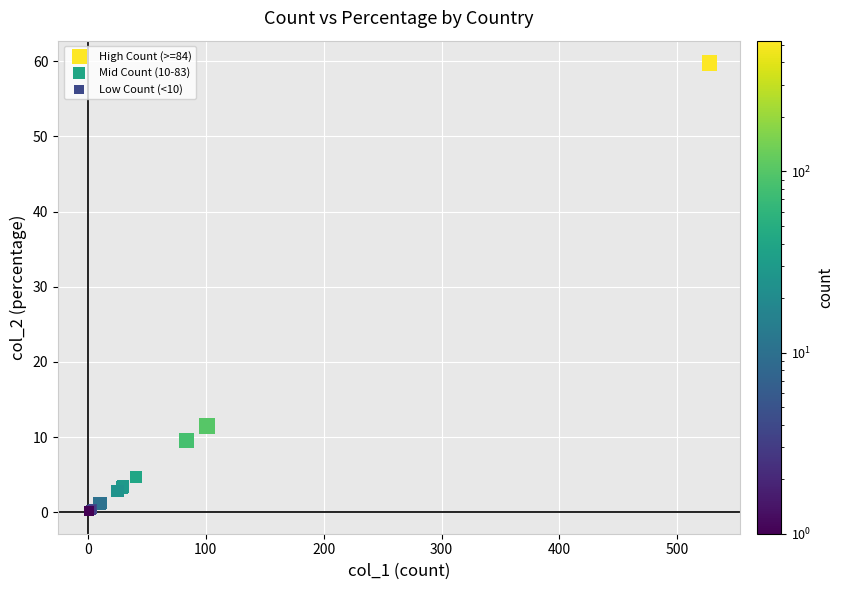

Which series contains the lowest Y value?

Low Count (<10)